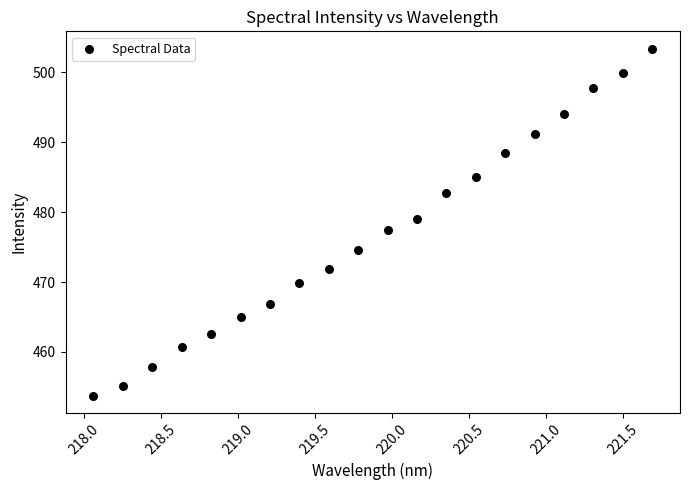

What is the range of Y values (max minus min)?

49.6